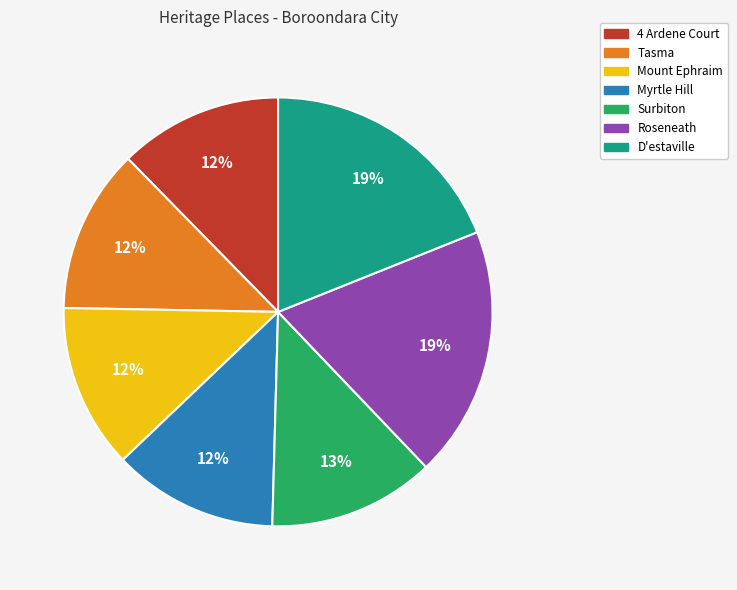

Count the number of slices in the pie.

7